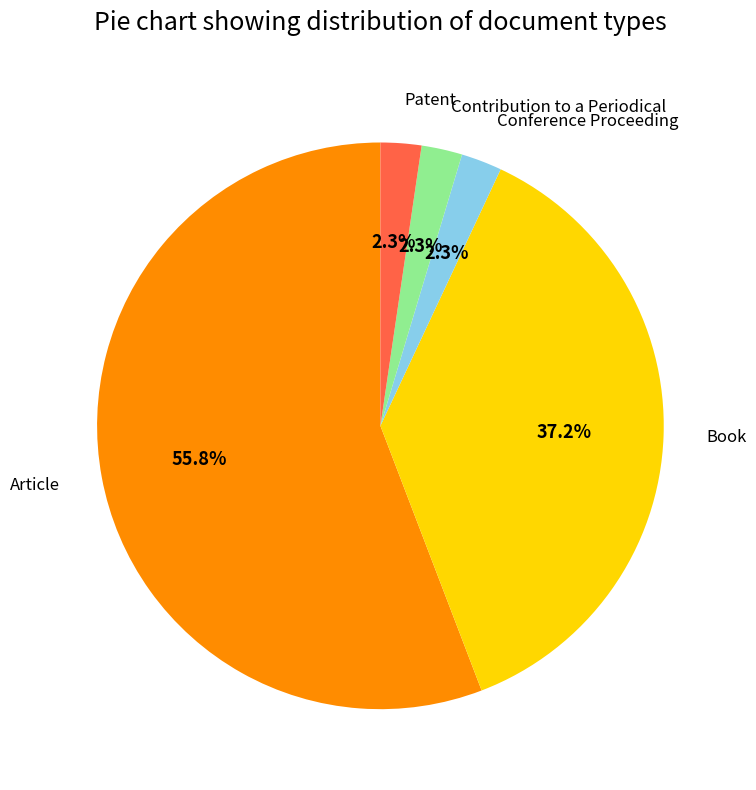

Which has a higher value, Article or Book?

Article